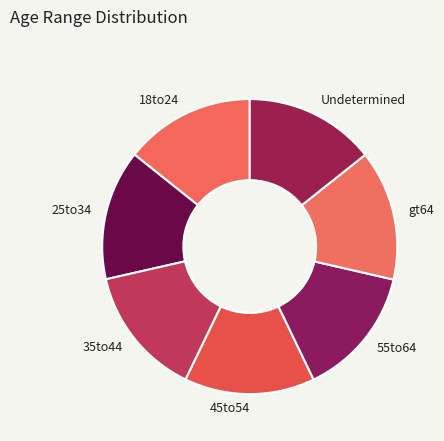

Does 18to24 represent more than half of the total?

No